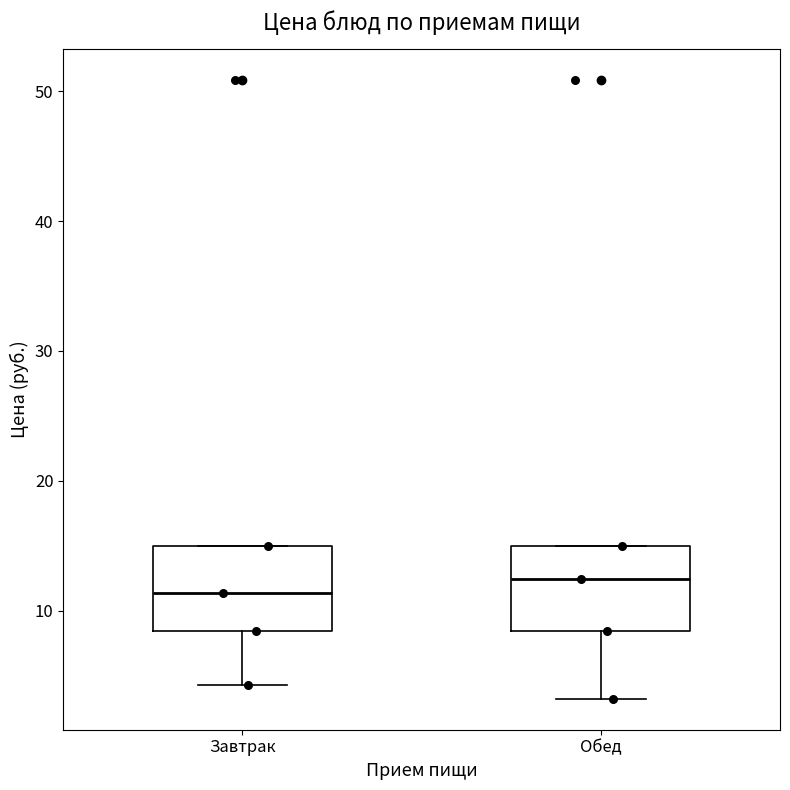

Where is the lower edge of the box for Завтрак on the y-axis? The values are not printed on the chart, so give them approximately, as read against the axis.

8